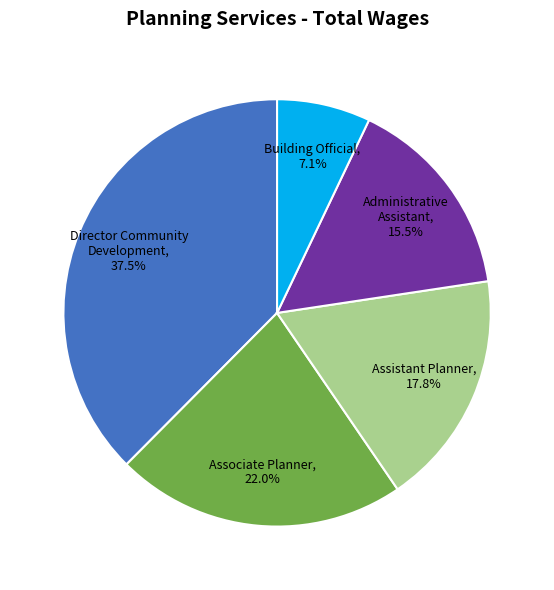

True or false: Assistant Planner accounts for 32% of the total.

False